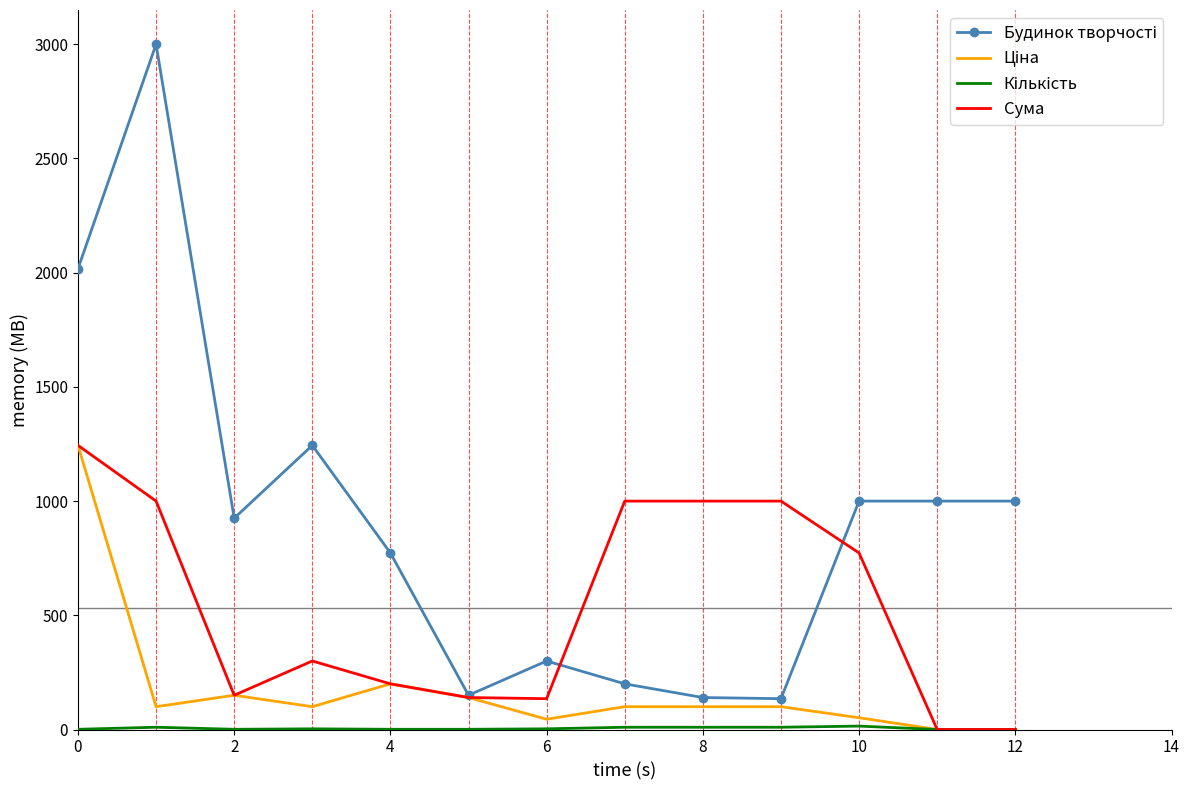

What is the greatest value displayed?

3000.0